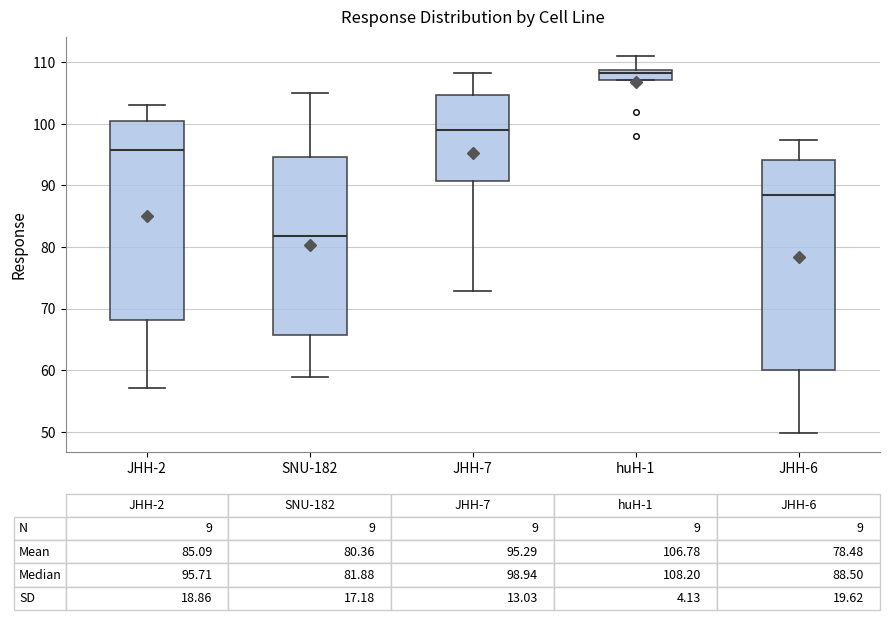

Which box's median line is the highest?

huH-1